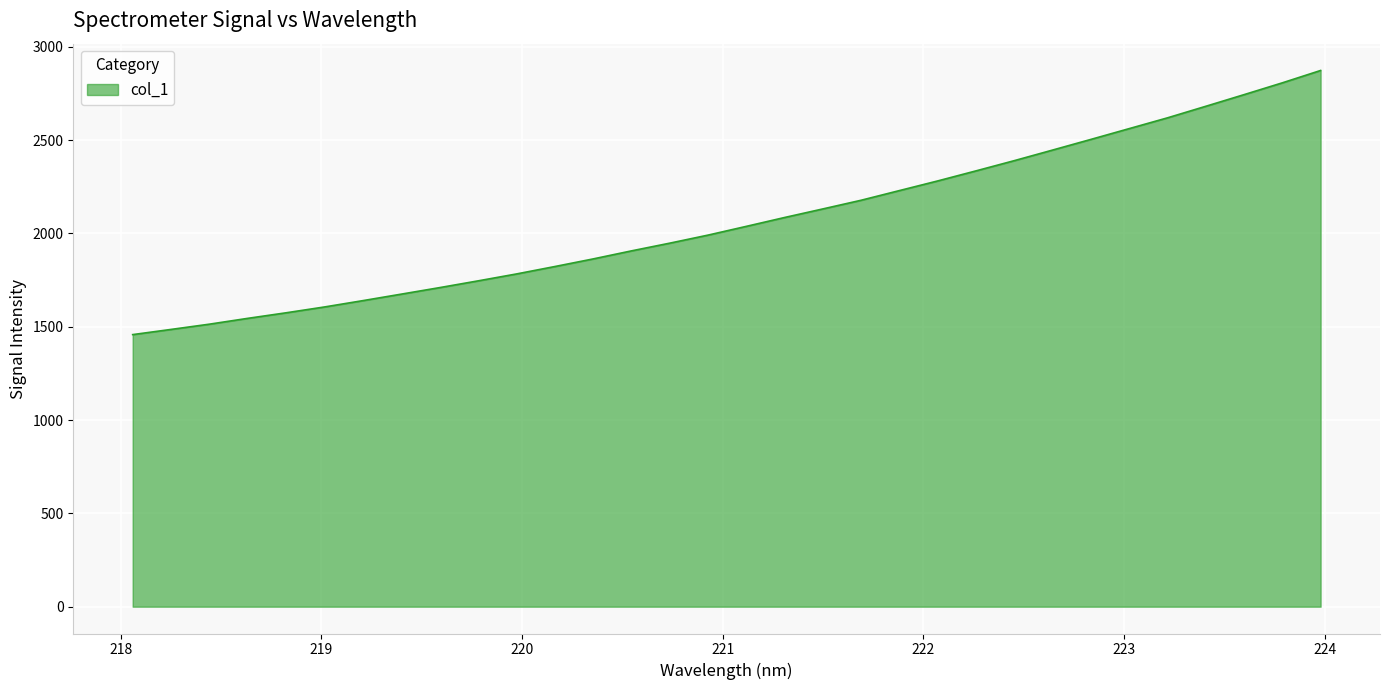

What is the smallest value displayed?

1457.9